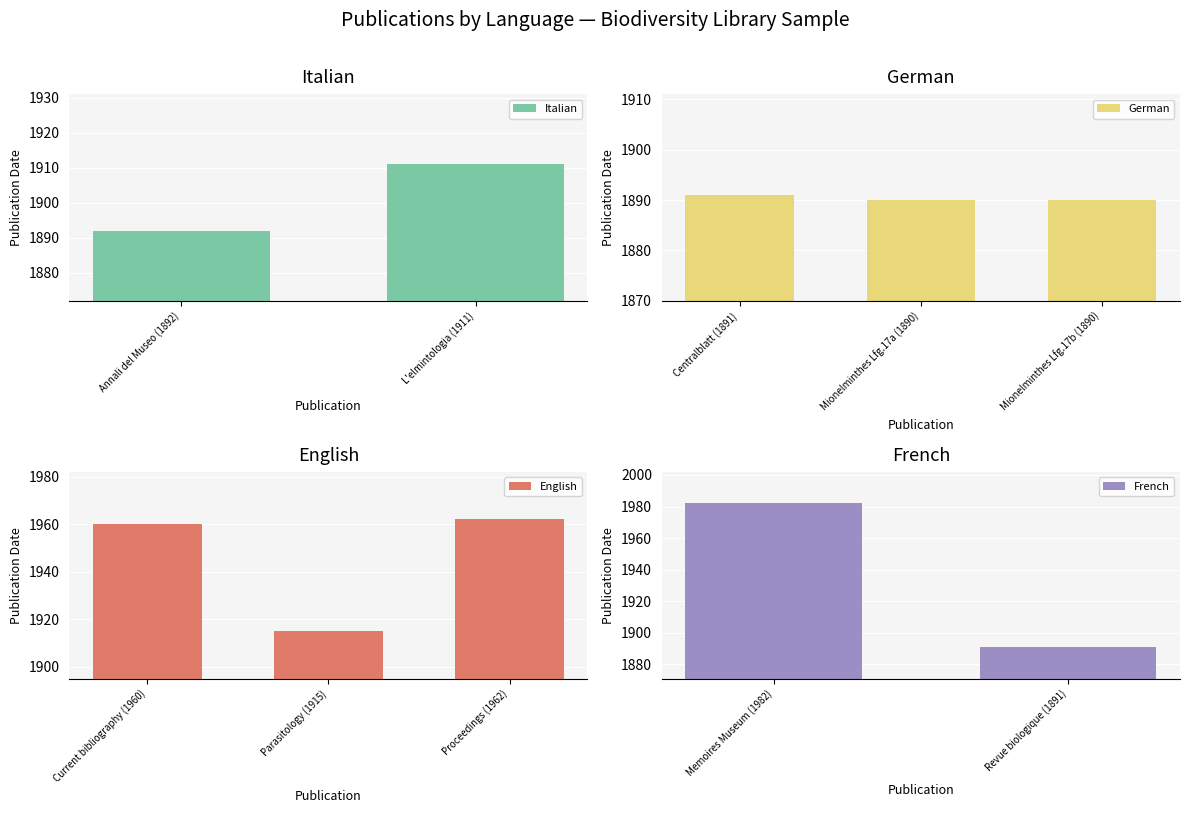

Which category has the highest value in the English series?

Proceedings (1962)